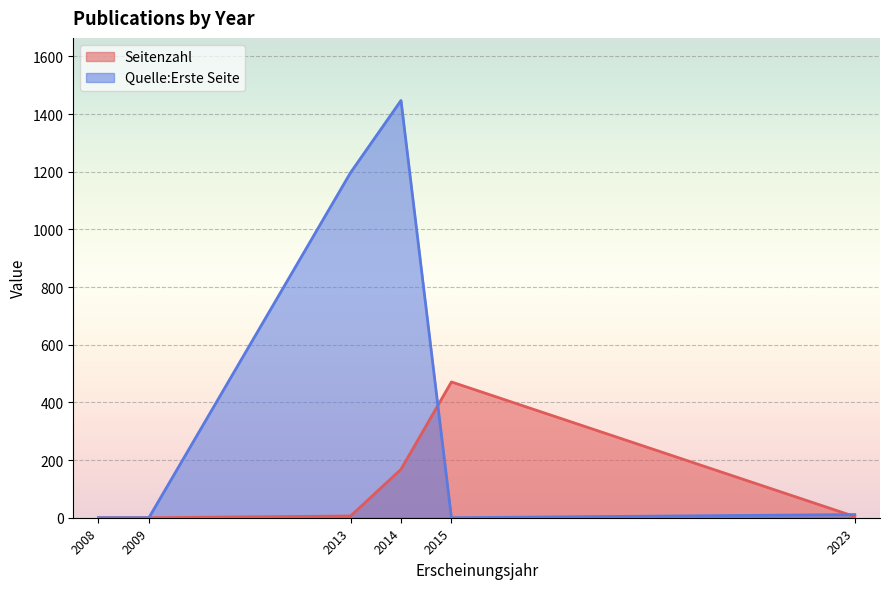

How many lines are shown in the chart?

2